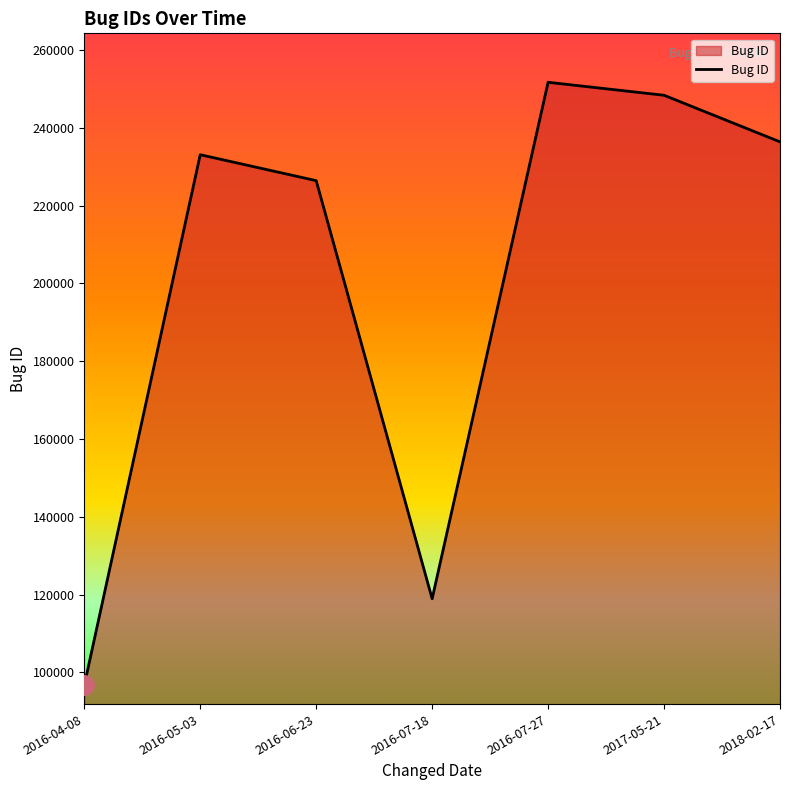

Reading left to right, extract all data points from this chart.

96680	233098	226430	118928	251722	248385	236403